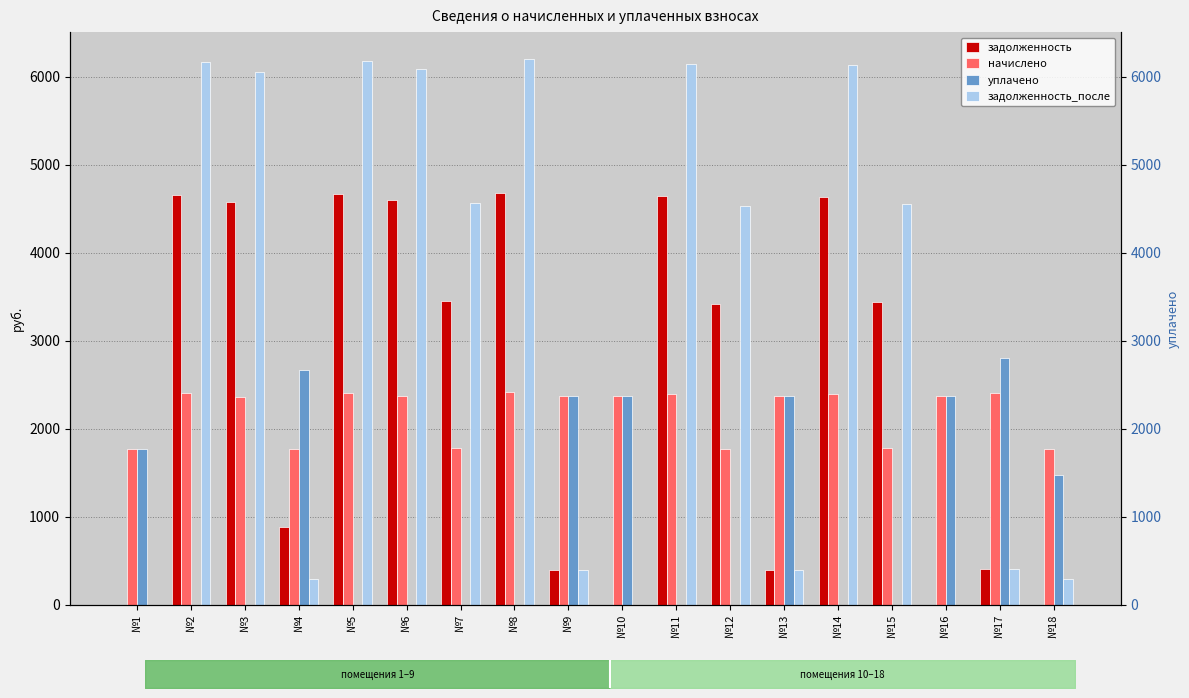

At how many categories does at least one series exceed 2018?

16